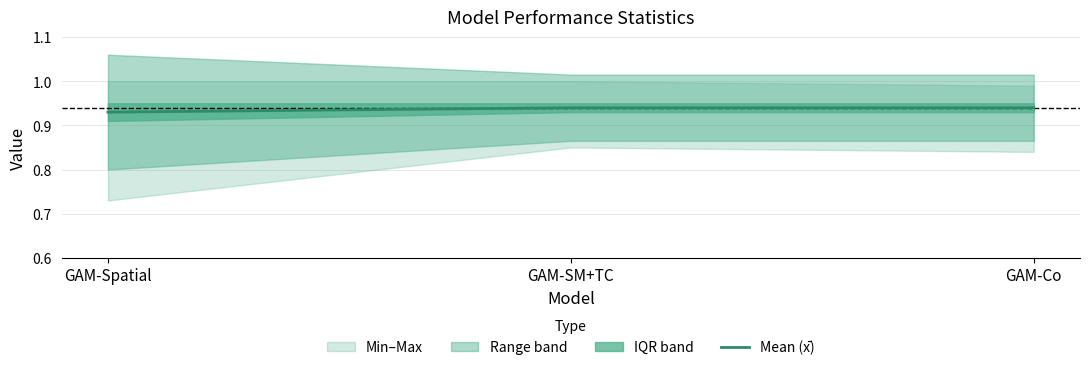

How many Mean (x̄) values are between 0 and 1?

3